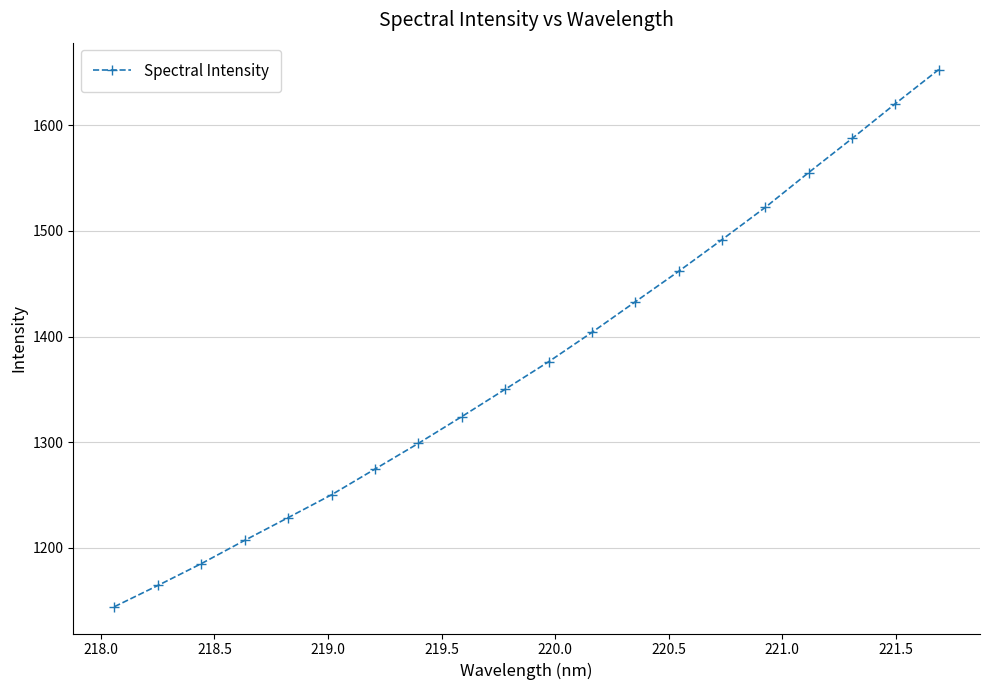

What is the difference between the second highest and second lowest values?

456.4